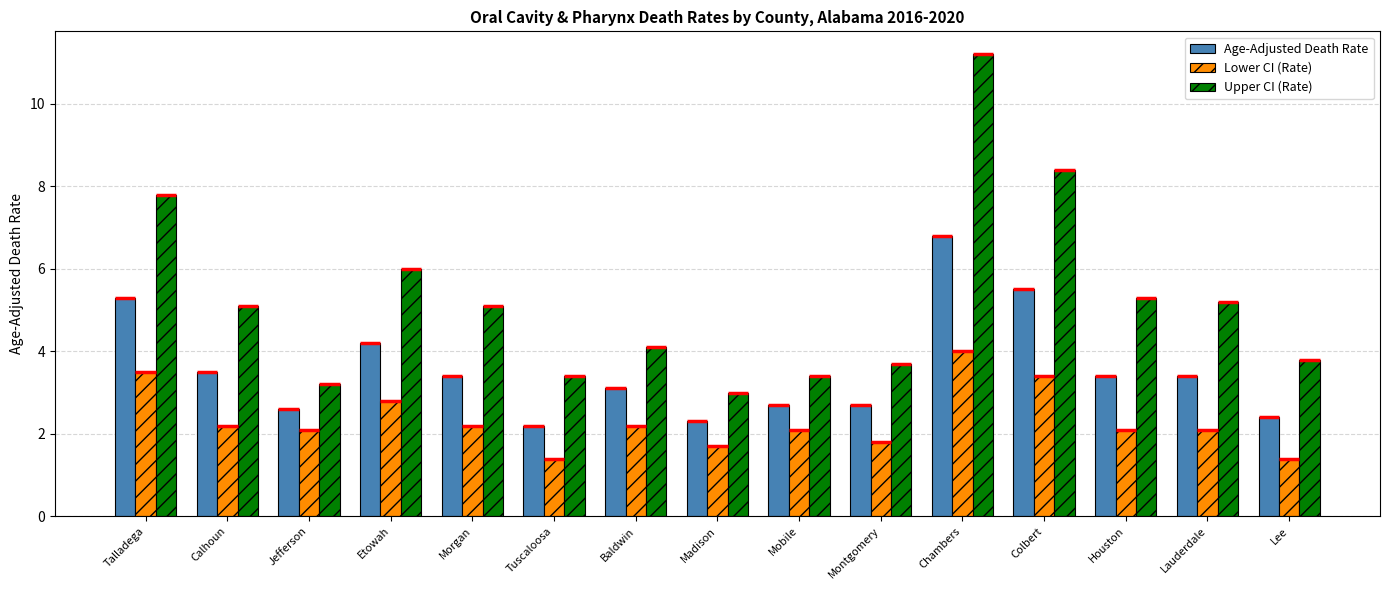

What is the difference between the second highest and minimum values in the Age-Adjusted Death Rate series?

3.3